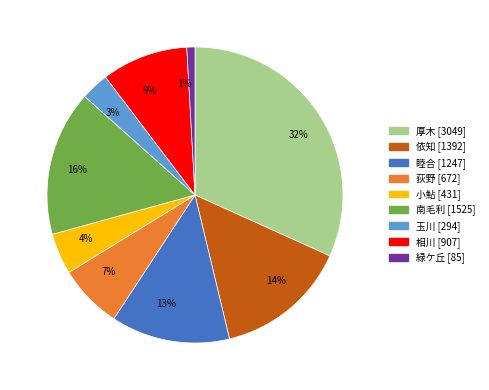

Is there any slice that represents more than half of the pie?

No